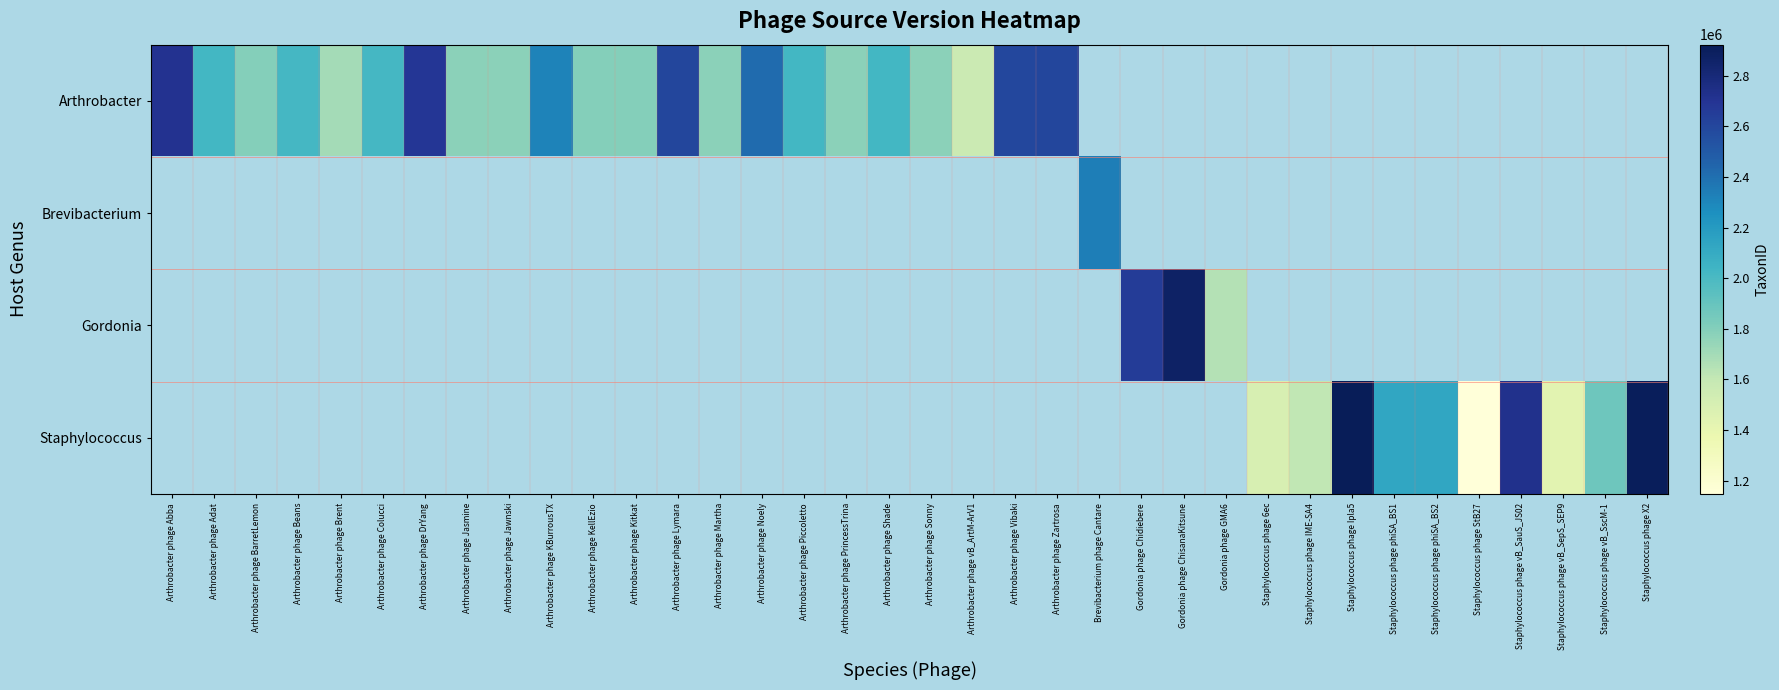

Count the number of categories in the chart.

36